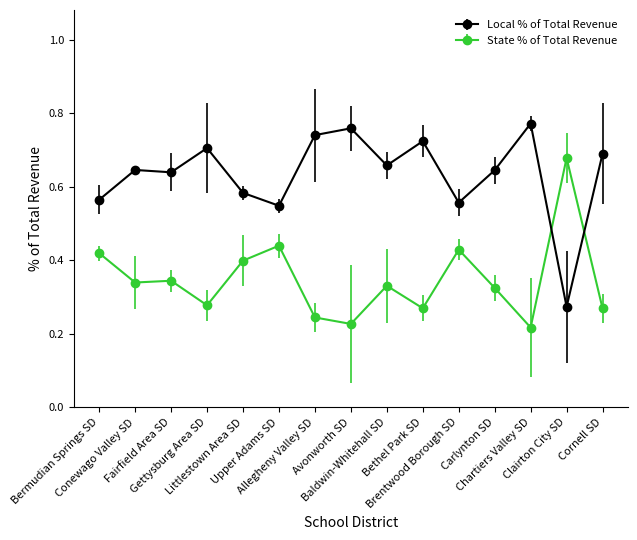

What is the label of the 9th point from the left?

Baldwin-Whitehall SD